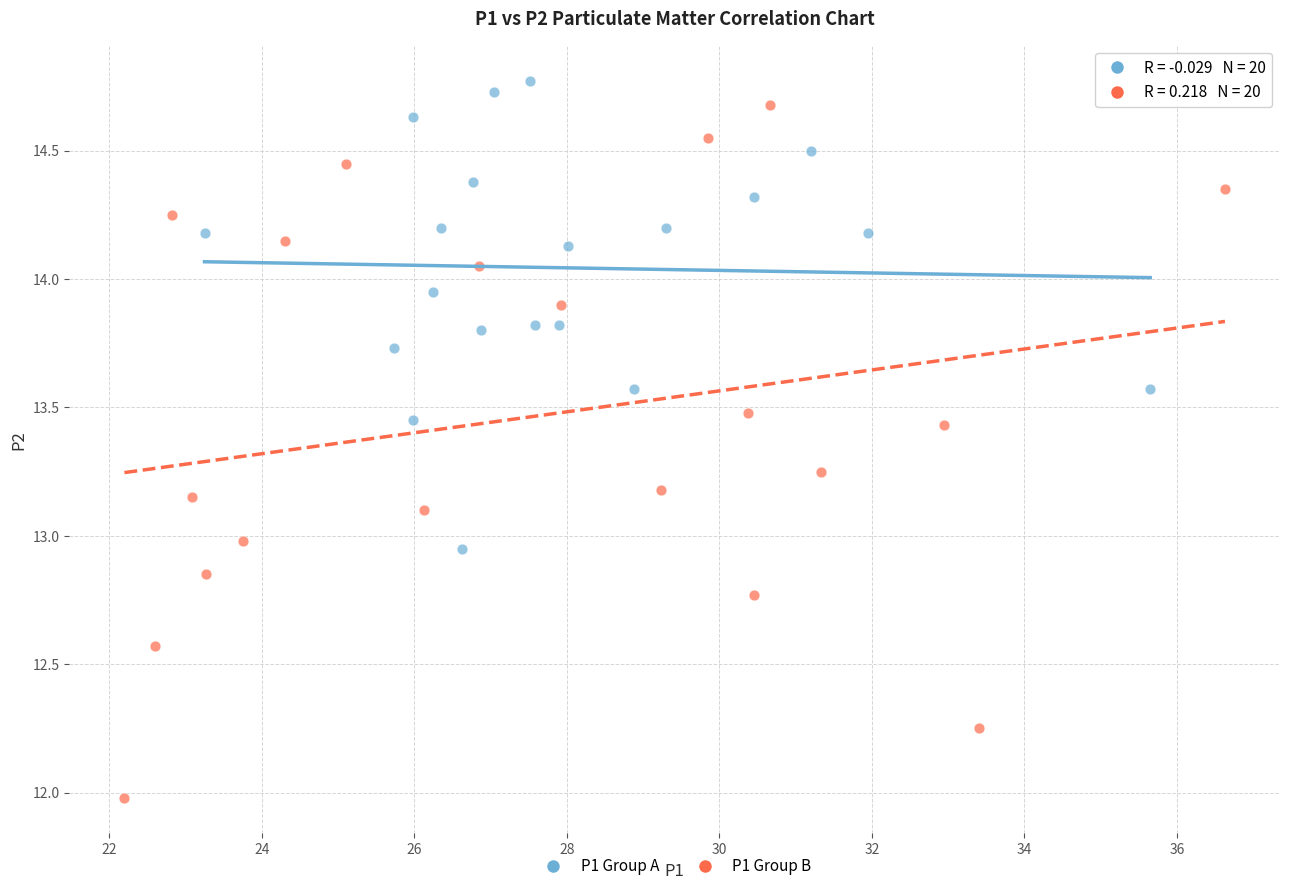

Which series has the widest spread of Y values?

P1 Group B